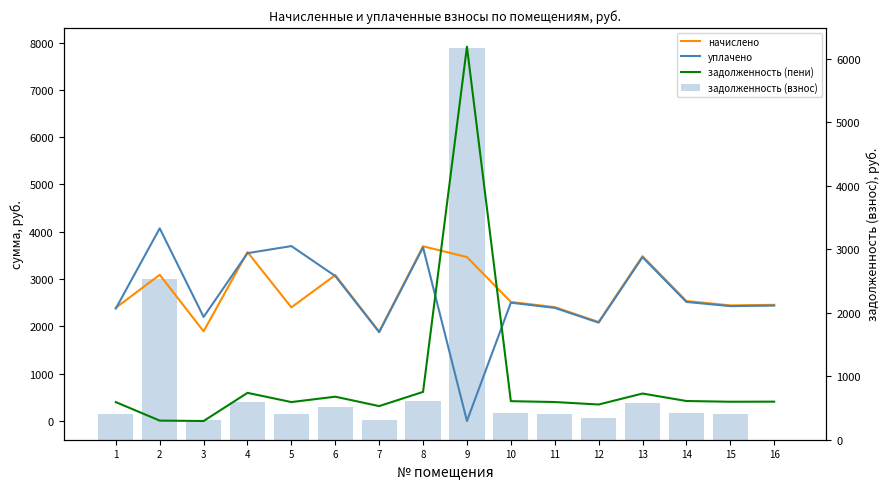

Is the value of задолженность (взнос) at 11 greater than the value of начислено at 6?

No